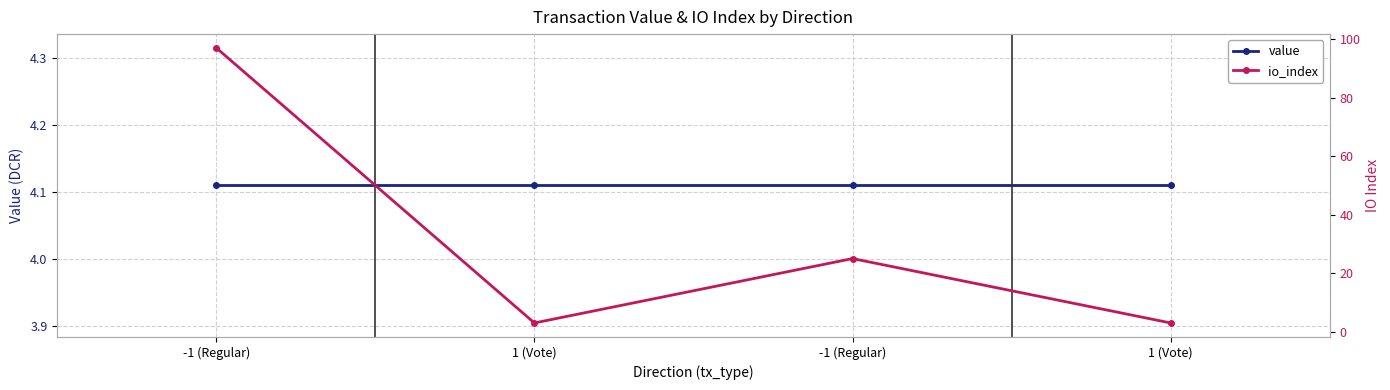

How many lines are shown in the chart?

2